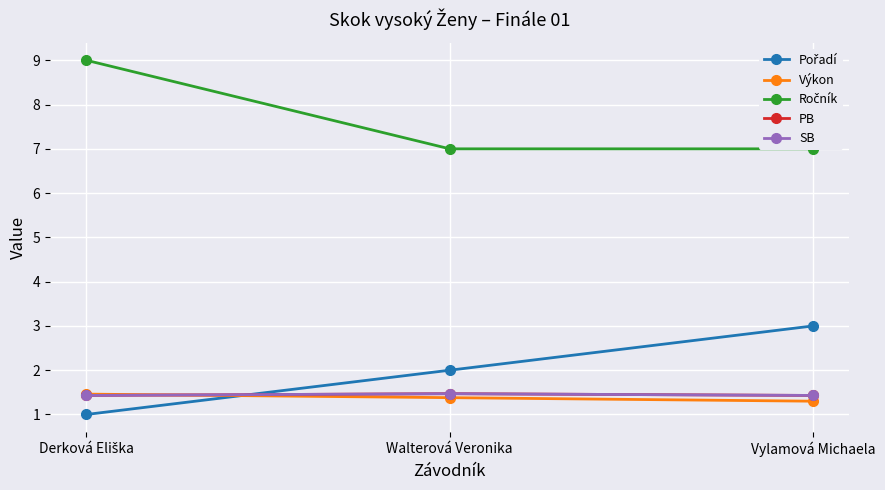

How many distinct data groups are displayed?

5